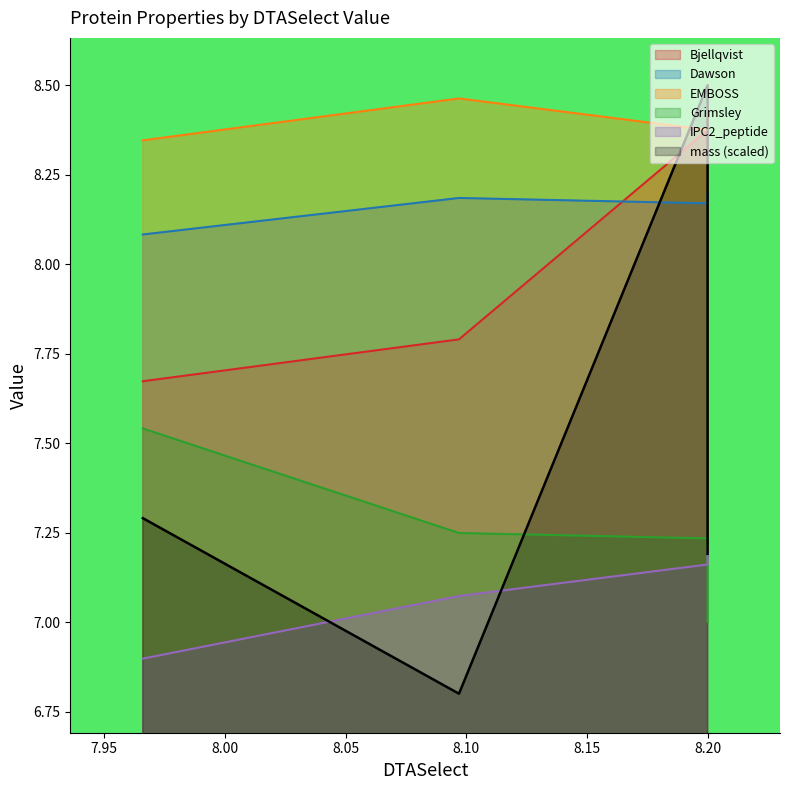

Is it true that Grimsley equals 3.9 at 7.966?

False